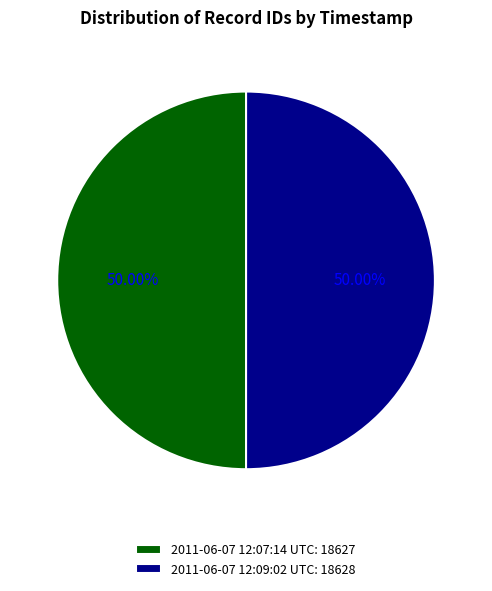

Approximately how many times larger is the value at 2011-06-07 12:07:14 UTC: 18627 compared to 2011-06-07 12:09:02 UTC: 18628?

1.0